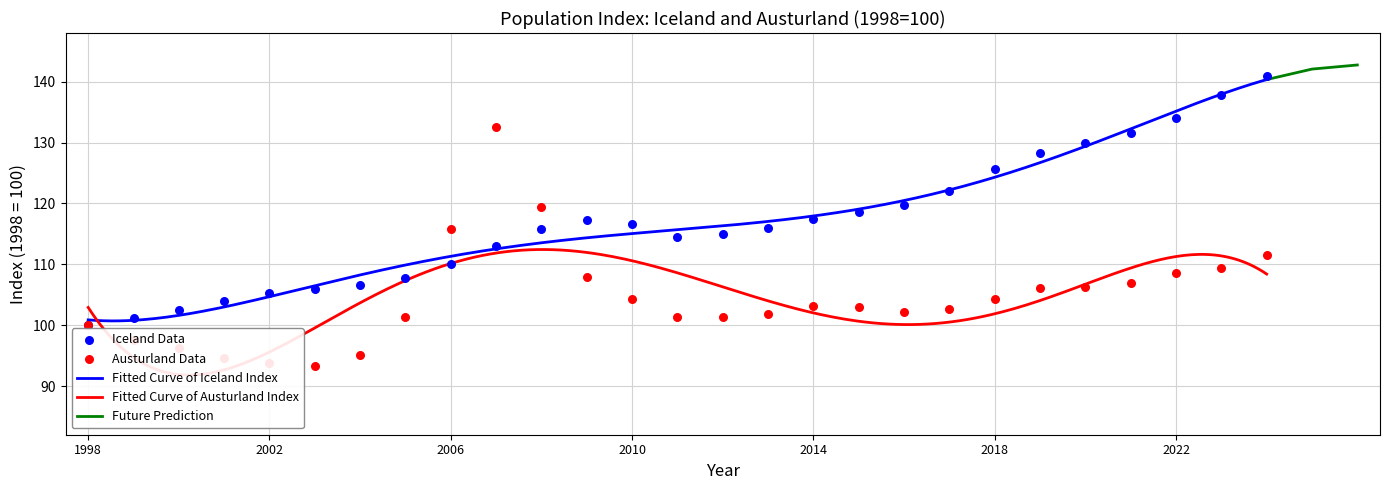

Which series has the largest total across all categories?

Iceland Index